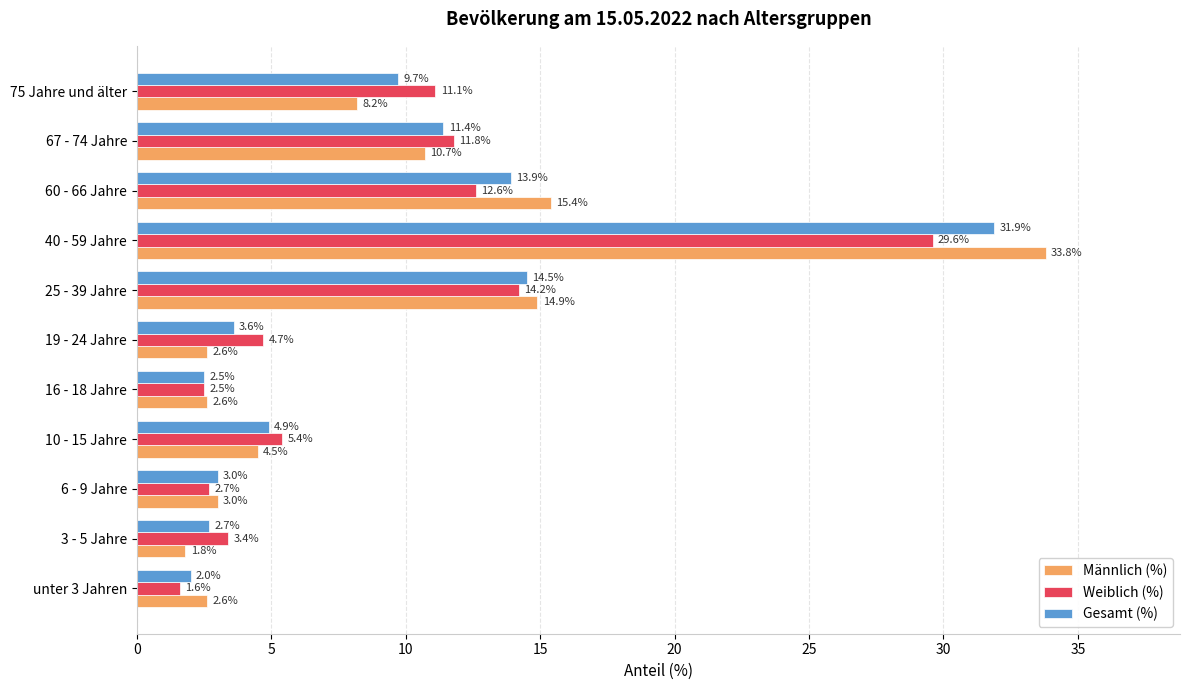

What is the maximum value for Männlich (%)?

33.8